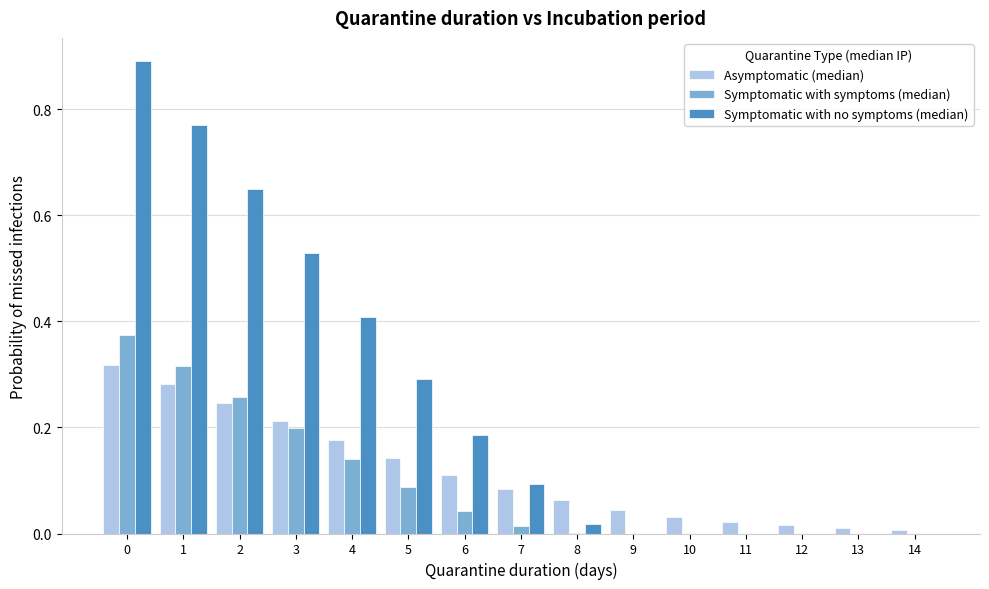

True or false: Symptomatic with symptoms (median) has a value of -0.2 at 13.

False